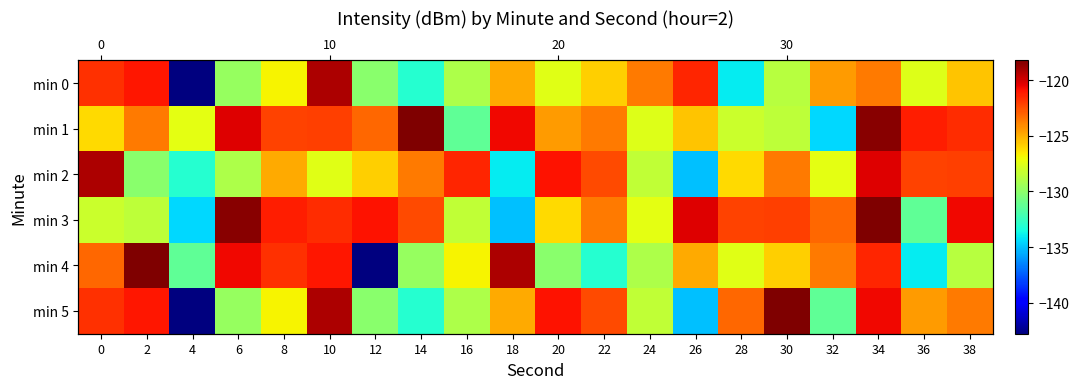

Where is min 3 nearest to the value -126?

20